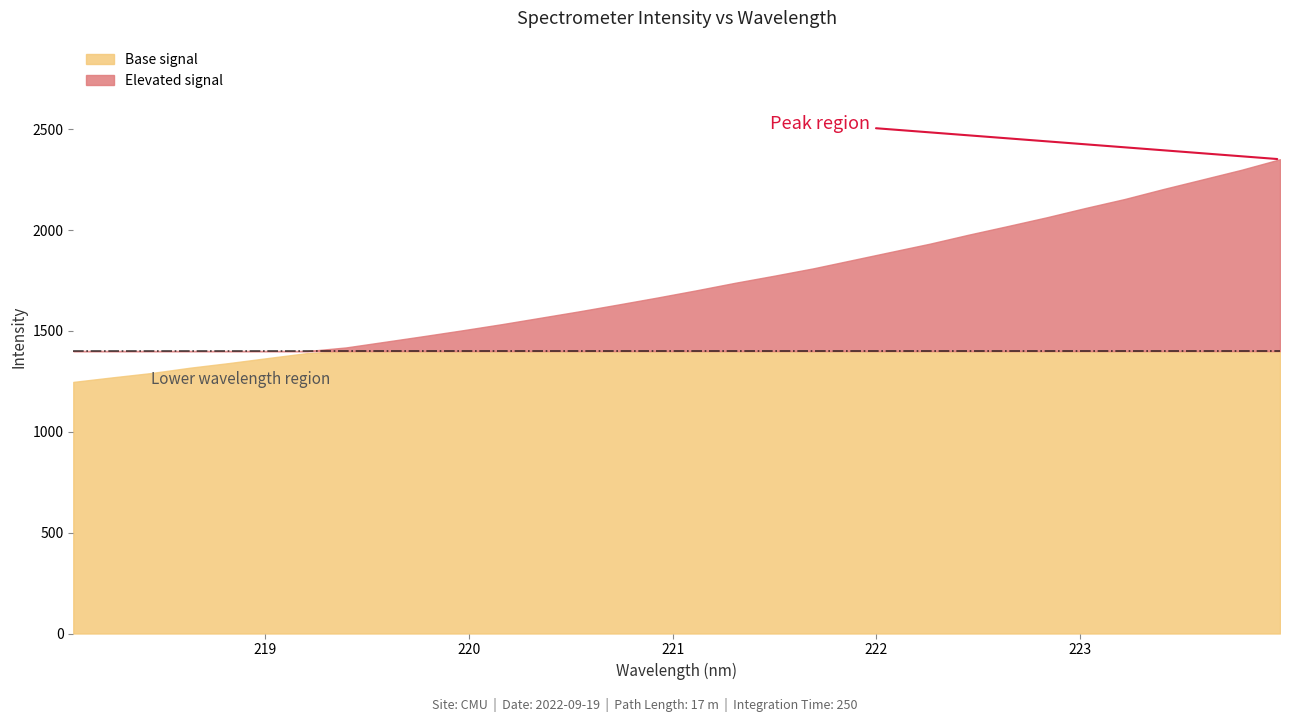

Where is the data nearest to the value 1799?

221.6902